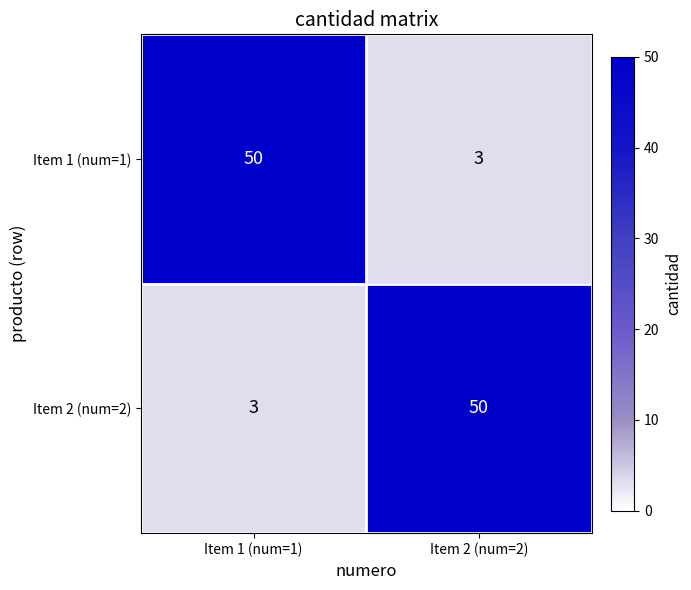

What is the spread (max minus min) of values at Item 1 (num=1)?

47